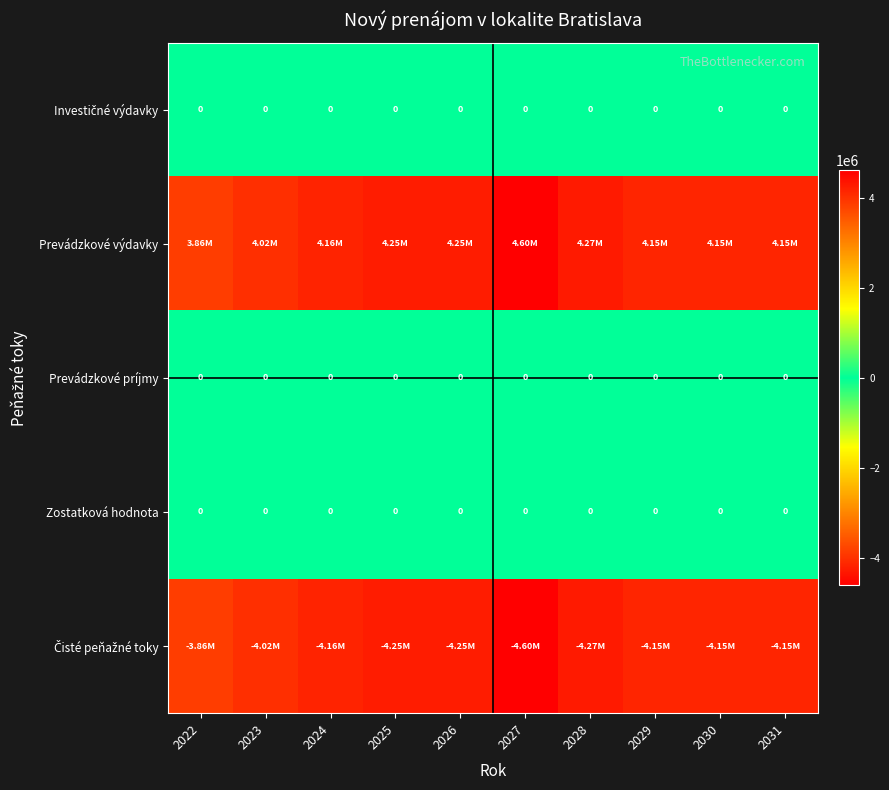

At which category does the chart reach its minimum across all series?

2027